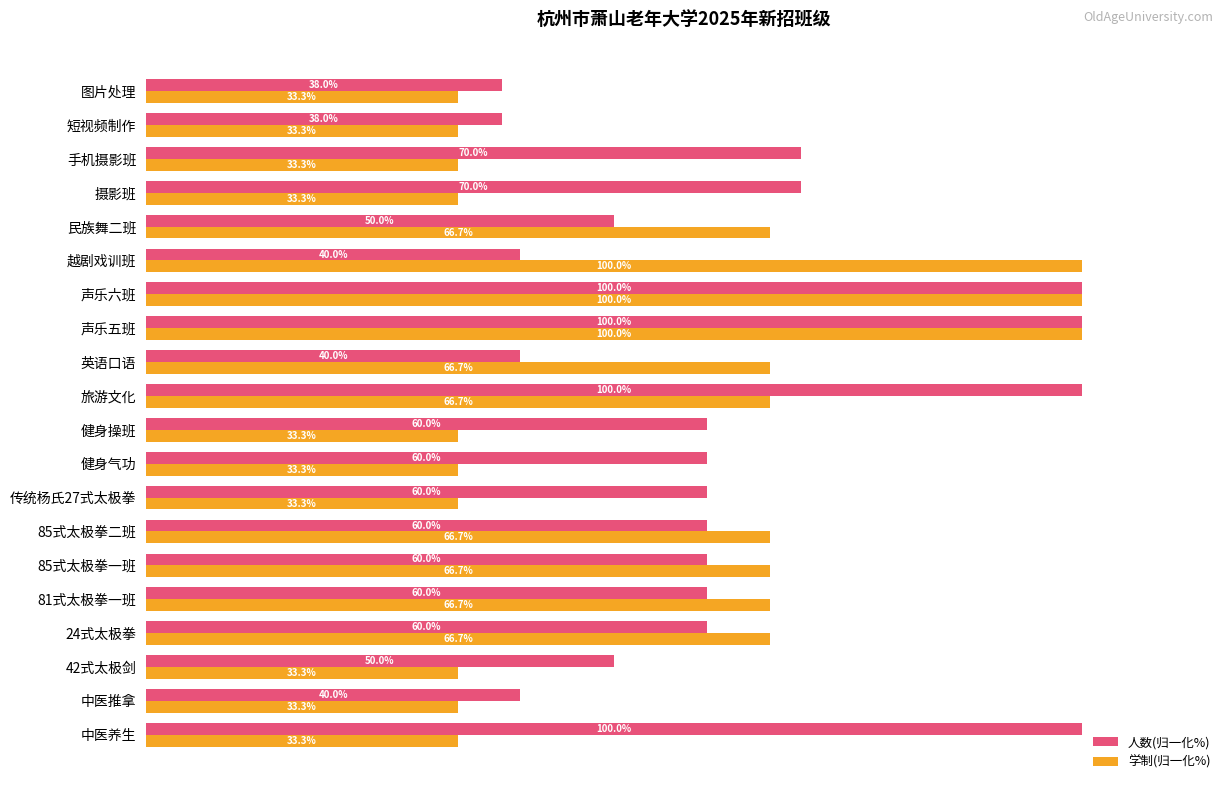

At 42式太极剑, list the series in order from smallest to largest.

学制(归一化%), 人数(归一化%)